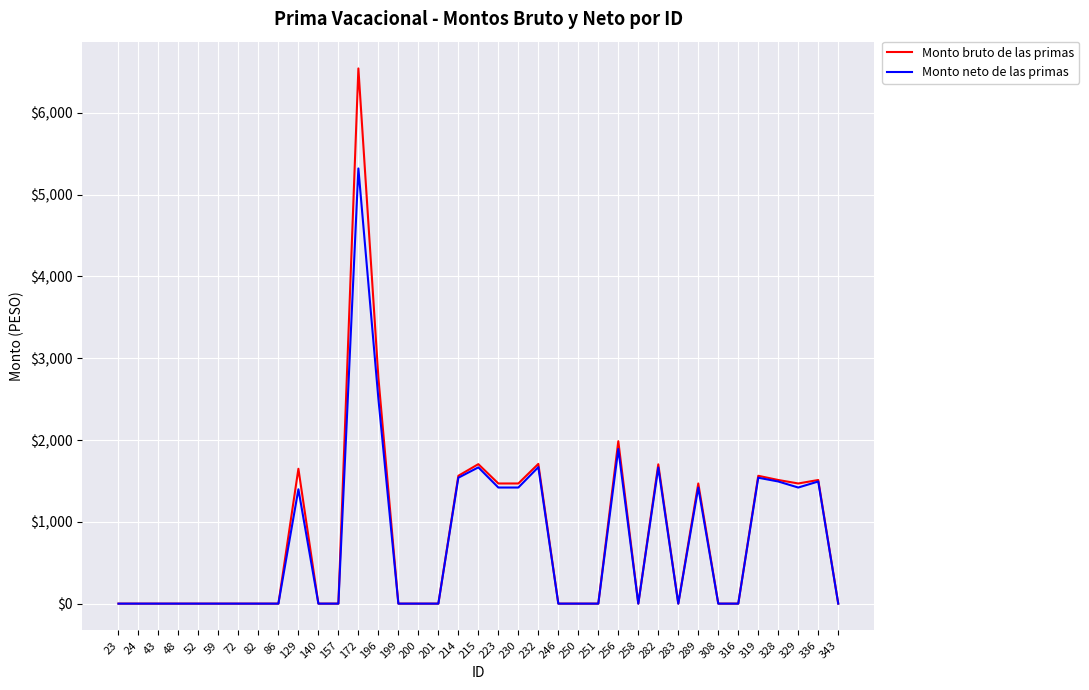

At which label is Monto bruto de las primas closest to 3271?

196